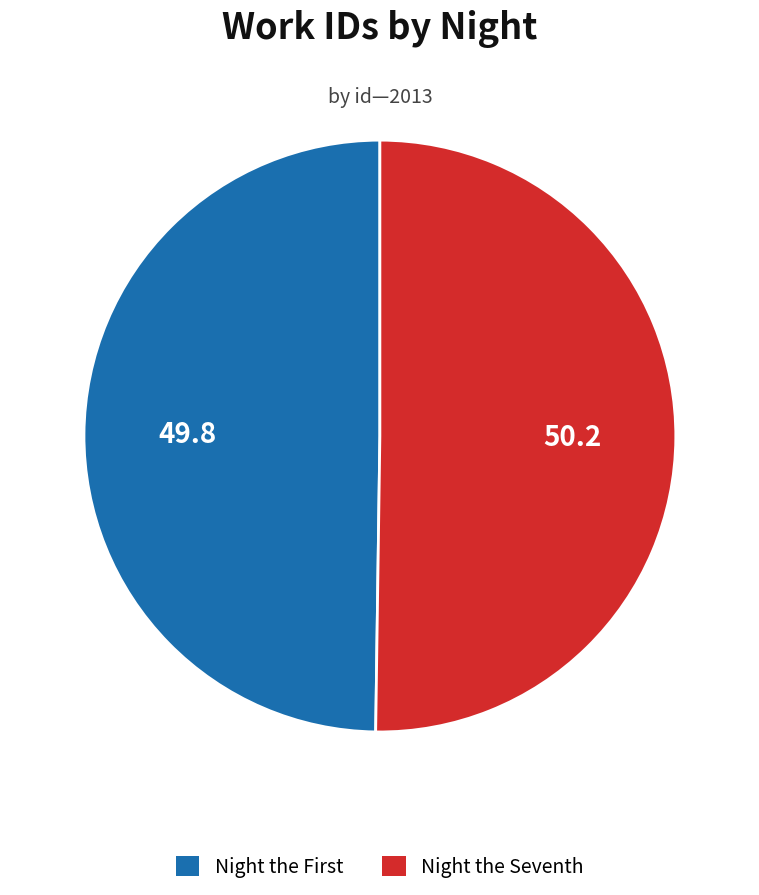

How many segments does this pie chart have?

2